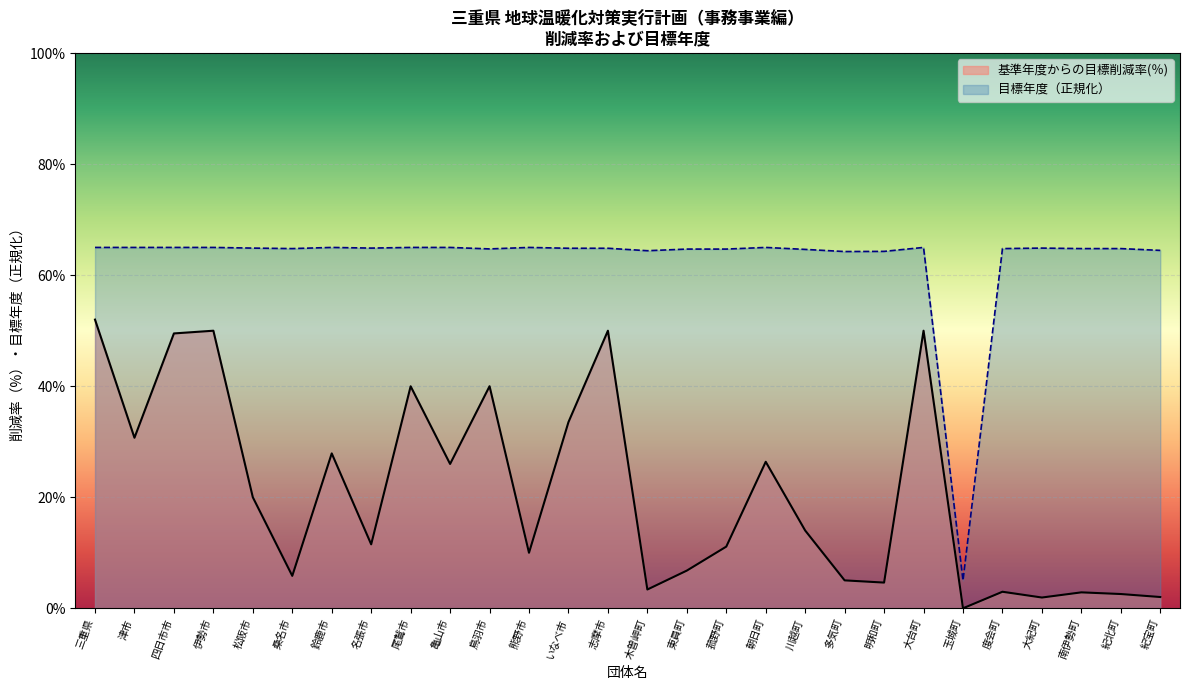

What position from the right is 川越町?

10